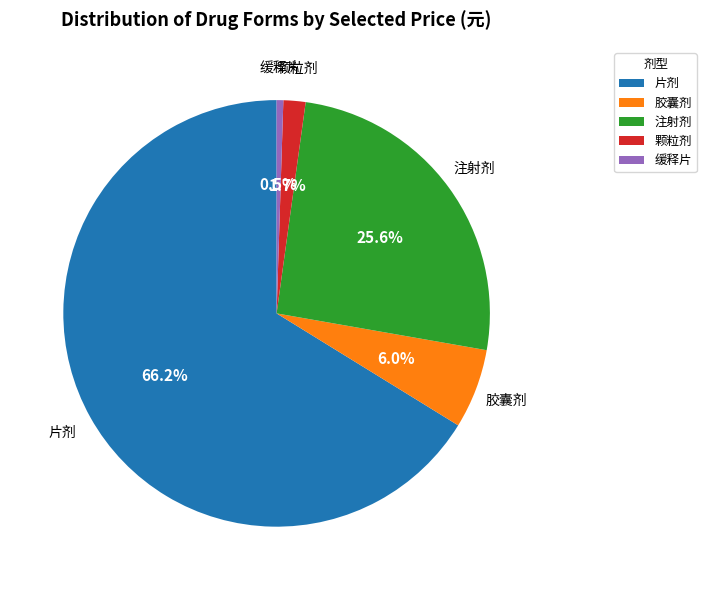

Which has a higher value, 缓释片 or 注射剂?

注射剂